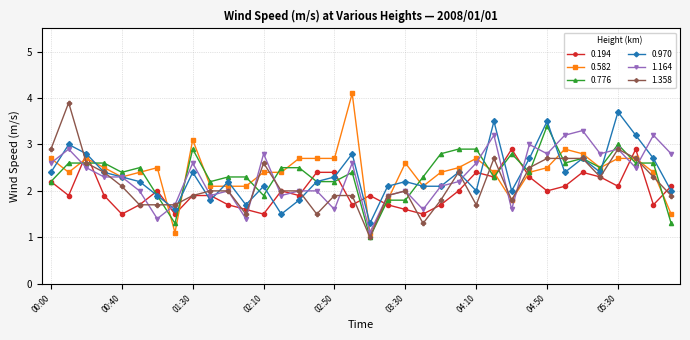

What is the average value of the 0.776 series?

2.4